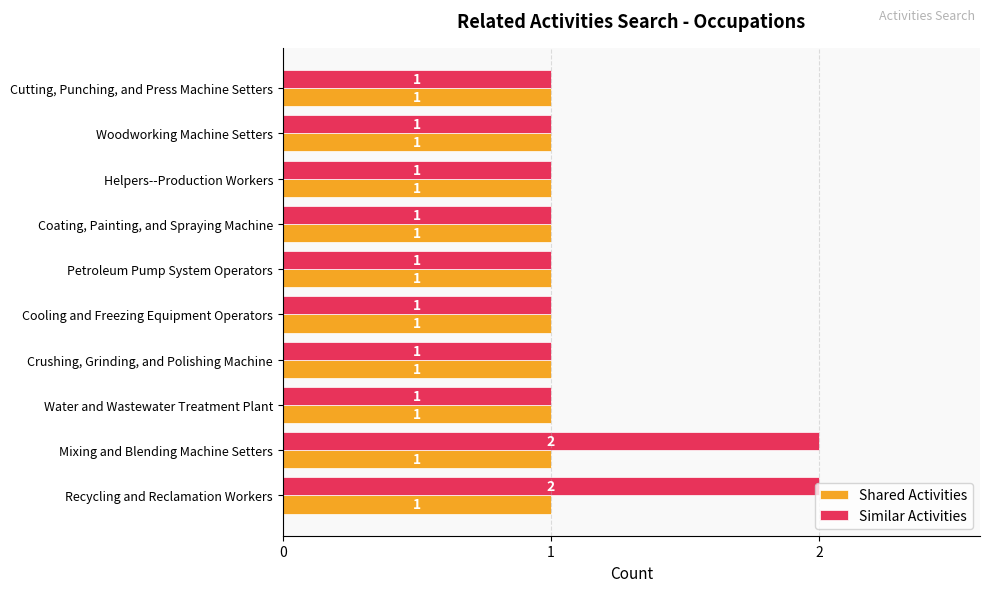

List the series in order of their peak value, lowest first.

Shared Activities, Similar Activities